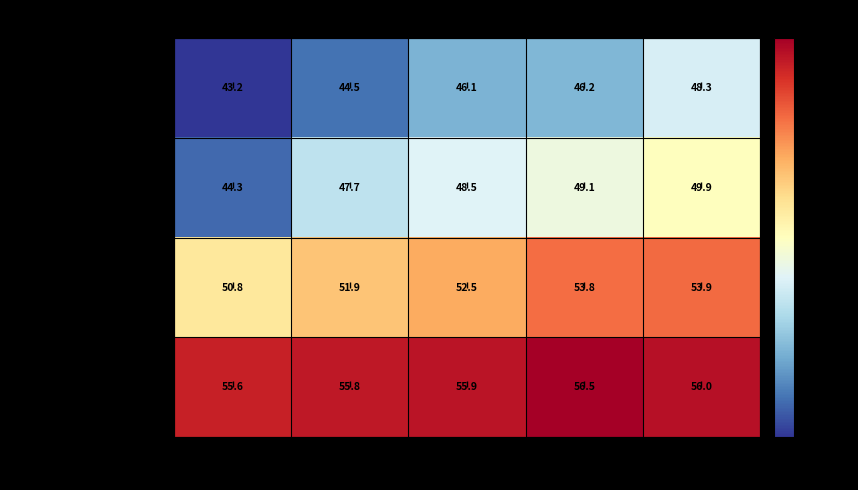

What is the smallest value displayed?

43.2